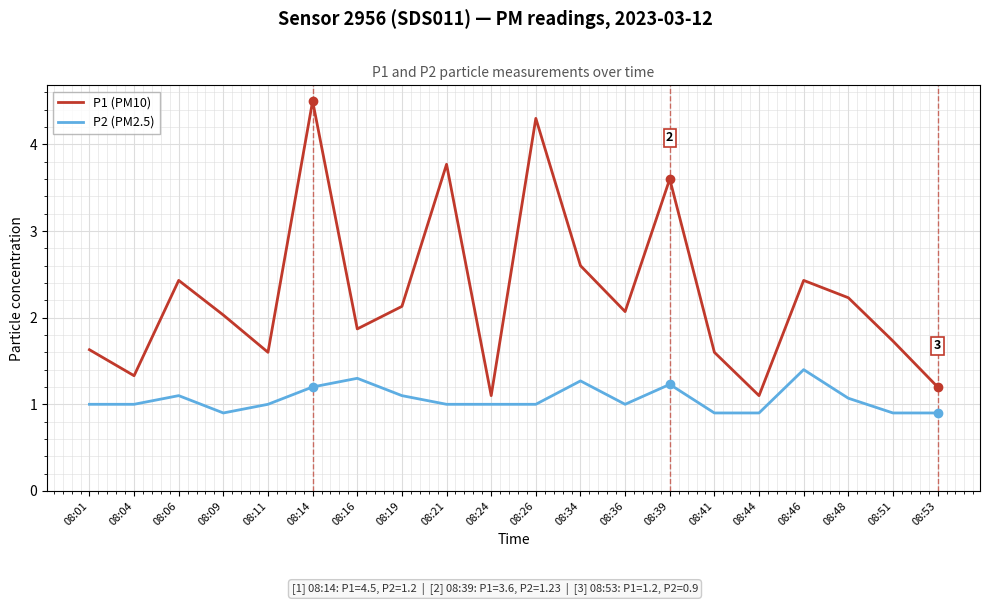

What is the difference between the maximum and minimum values in the P2 (PM2.5) series?

0.5